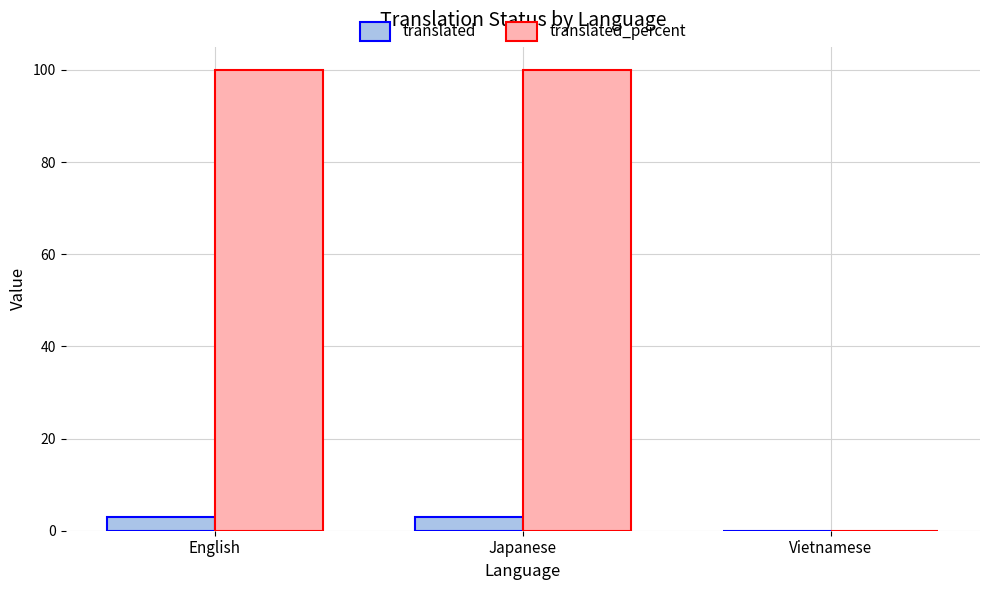

What is the difference between the translated_percent values at Japanese and Vietnamese?

100